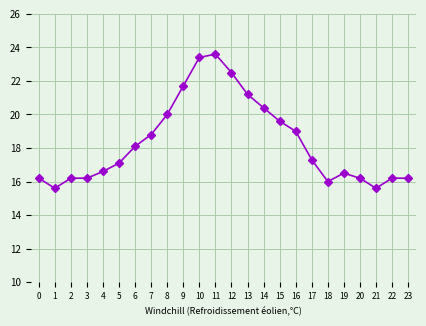

Which label corresponds to the largest value in the chart?

11